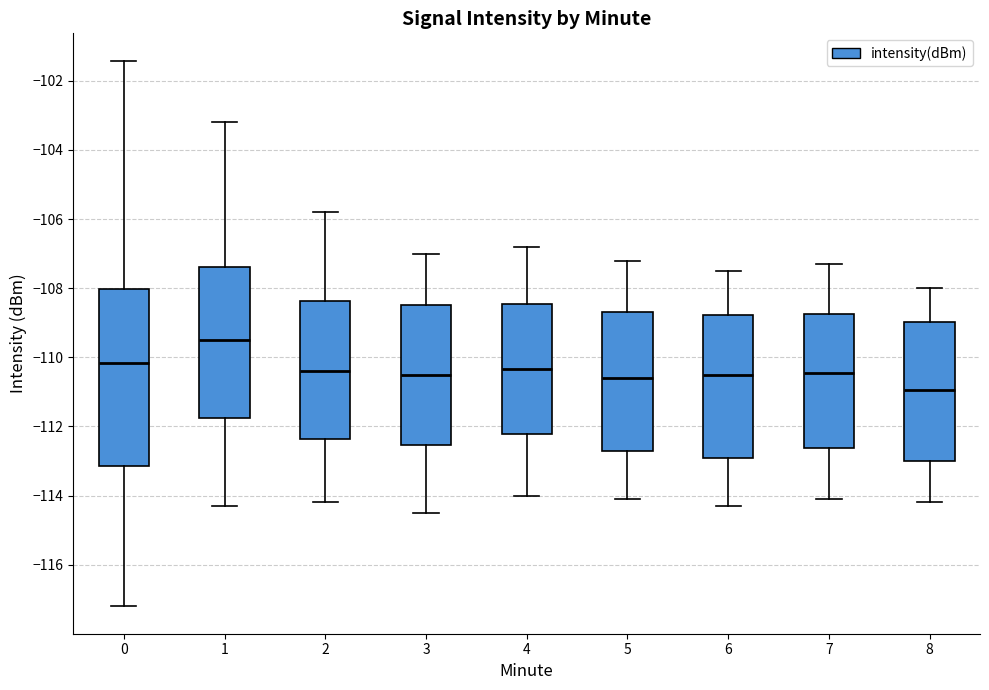

Which box is the tallest, from its lower edge to its upper edge?

0